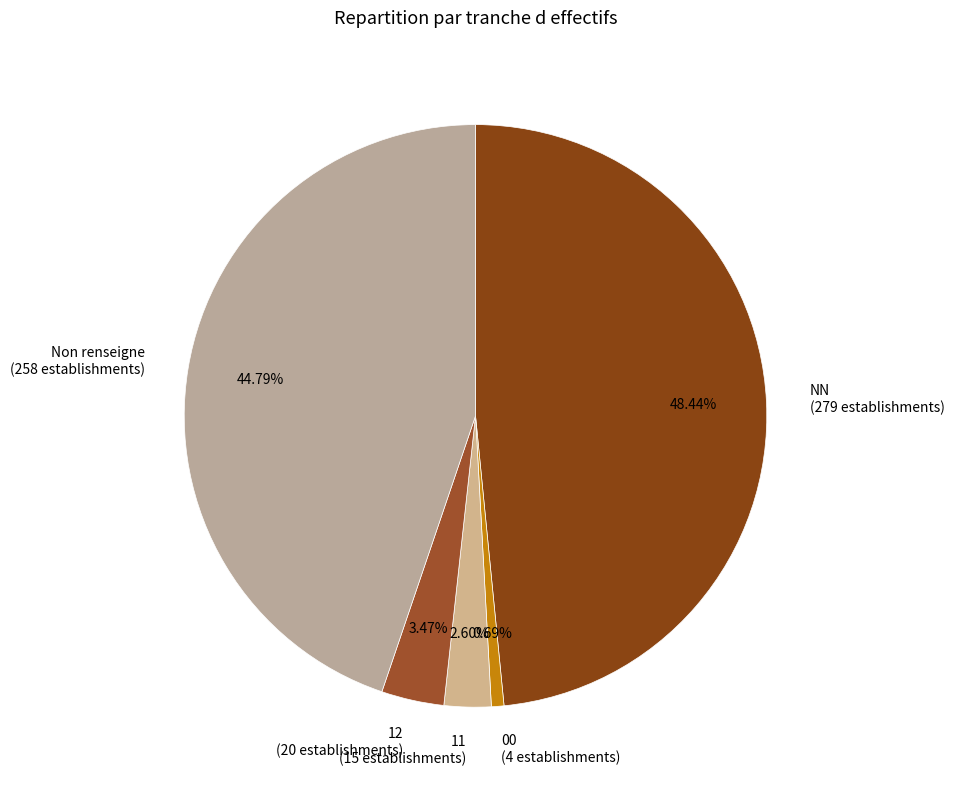

Count the number of slices in the pie.

5